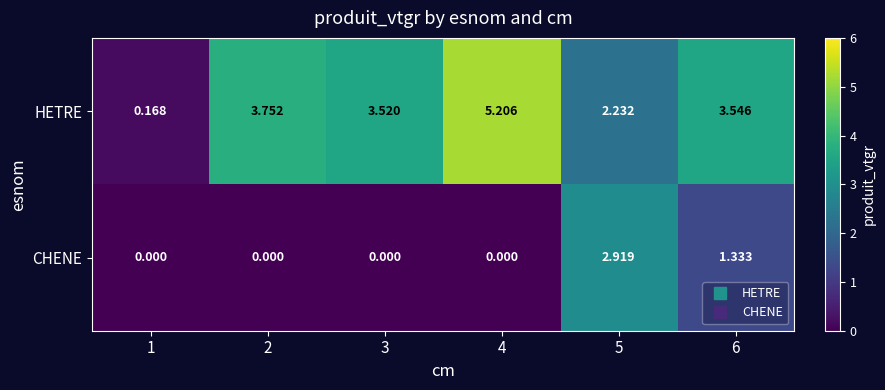

Which series has the largest total across all categories?

HETRE